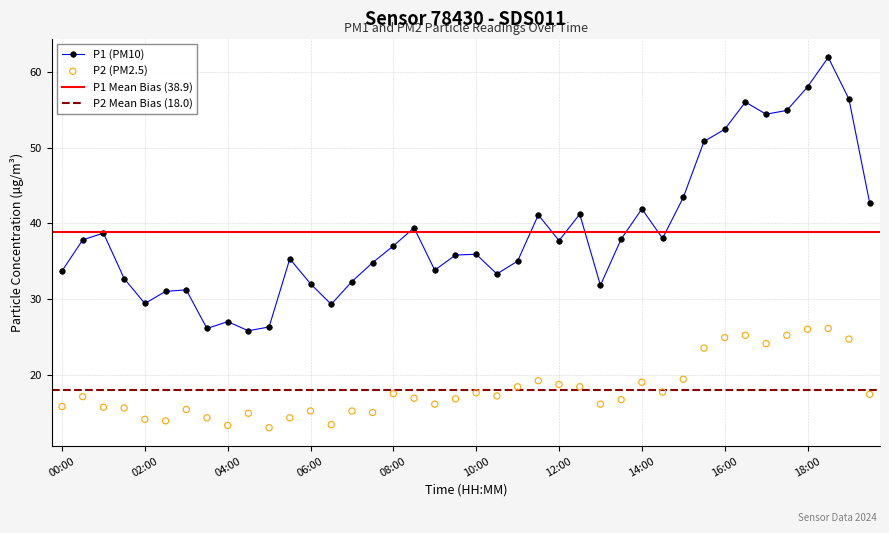

Which series has the widest spread of Y values?

P1